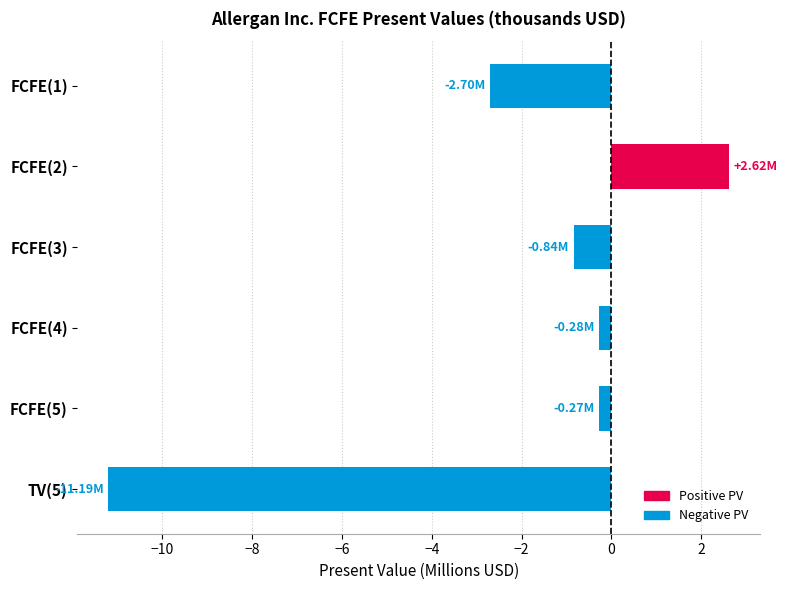

What is the greatest value displayed?

2.6